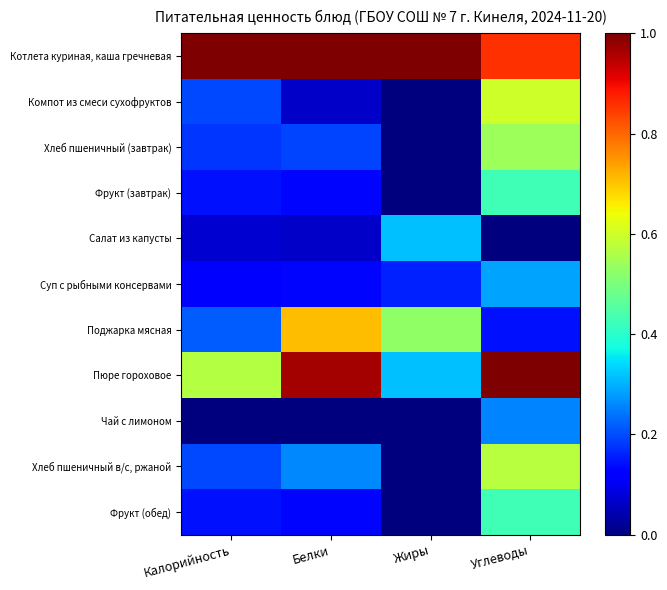

Which series has the largest total across all categories?

Котлета куриная, каша гречневая